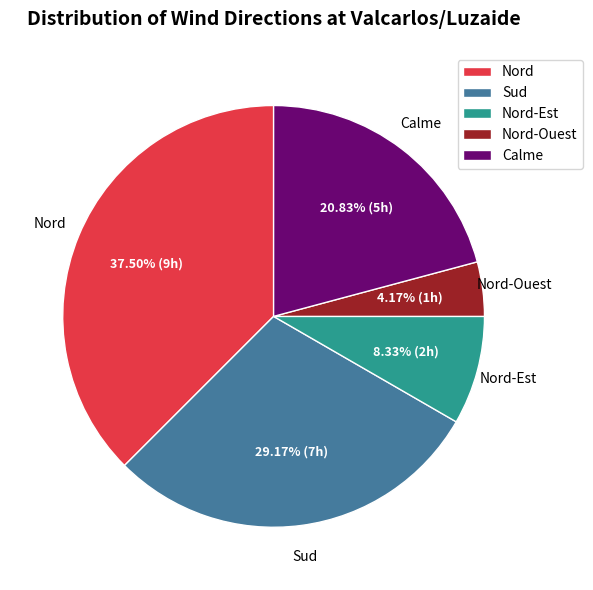

What portion of the pie excludes Calme?

79.2%